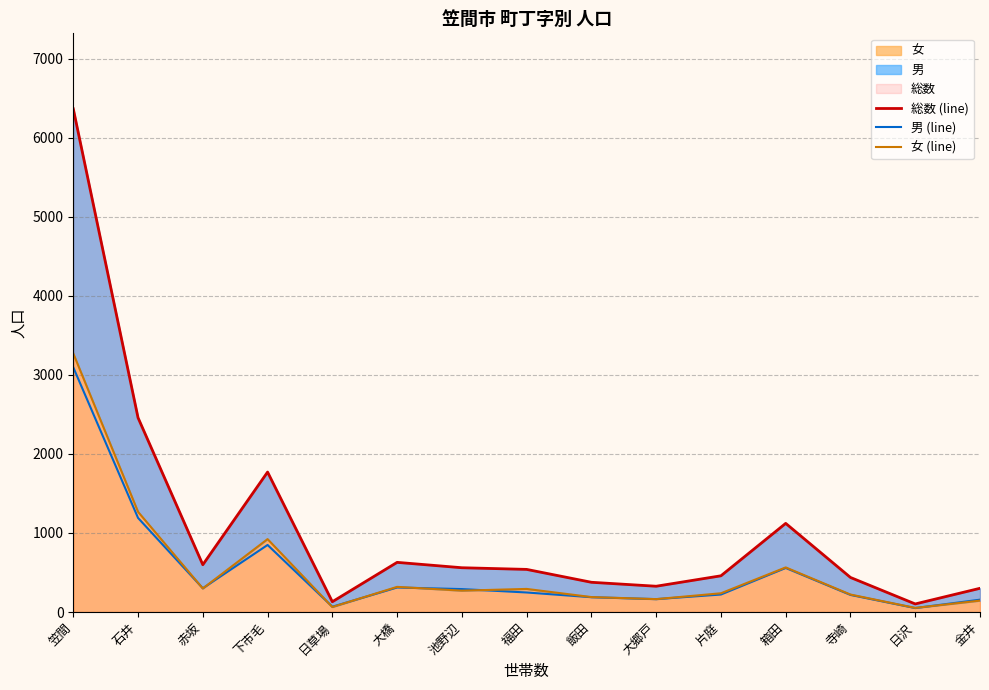

Rank the series at 笠間 from highest to lowest value.

総数 (line), 女 (line), 男 (line)